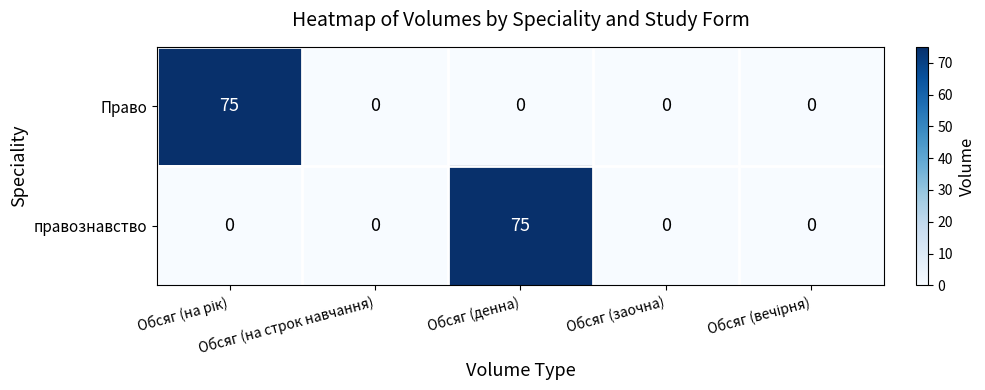

What is the greatest value displayed?

75